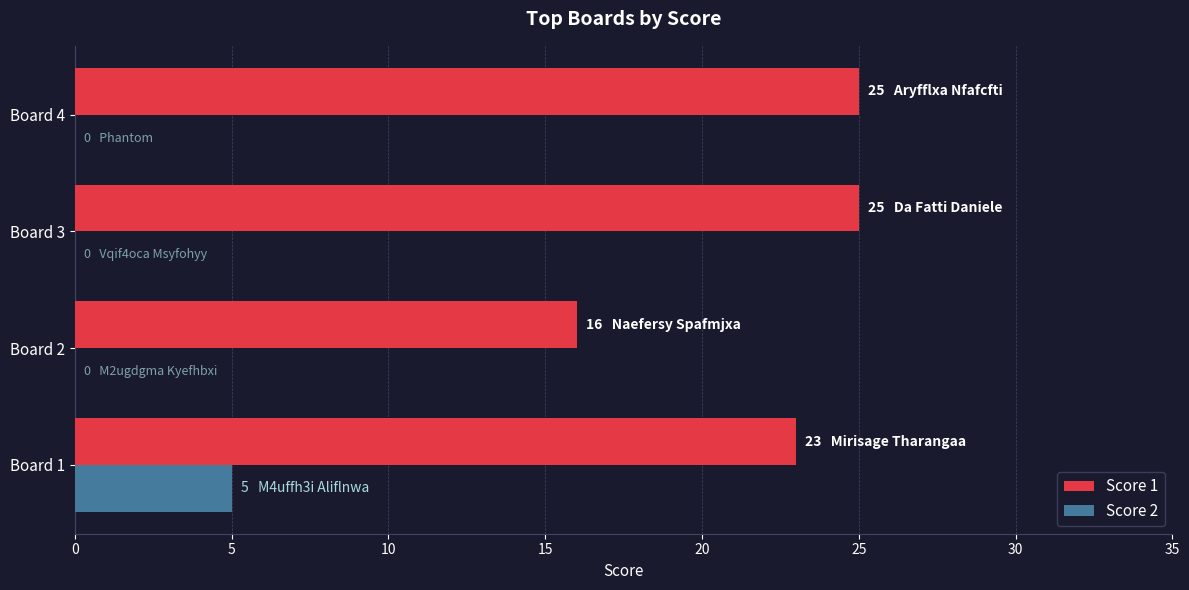

Is it true that Score 2 equals 0 at Board 4?

True